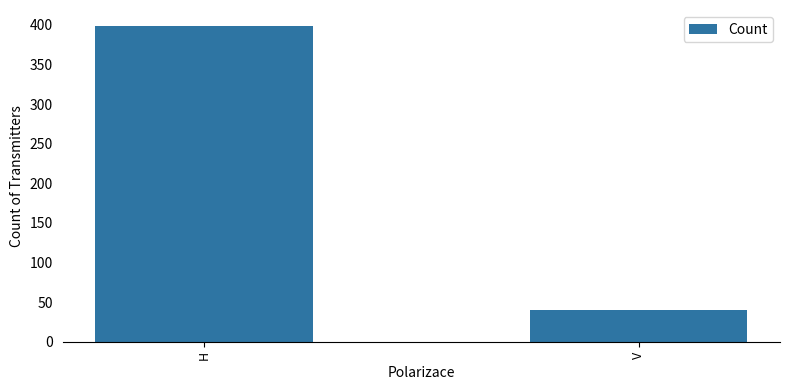

How many values are below 399?

1